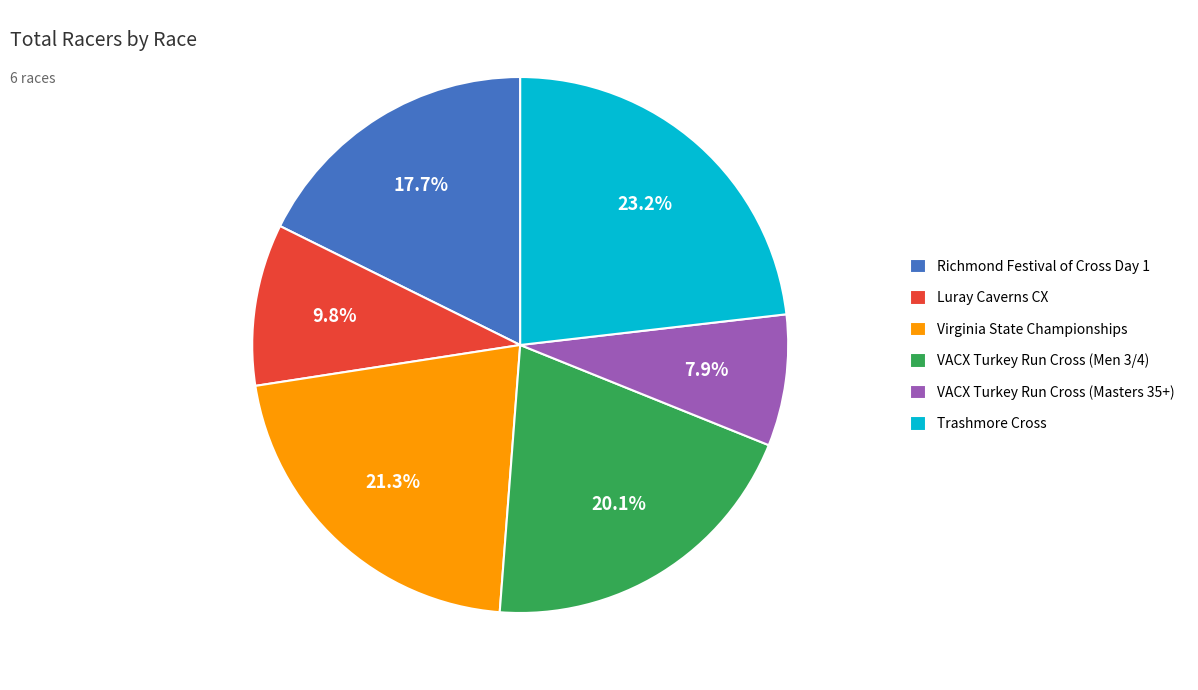

The Luray Caverns CX slice represents 18% of the pie. True or false?

False